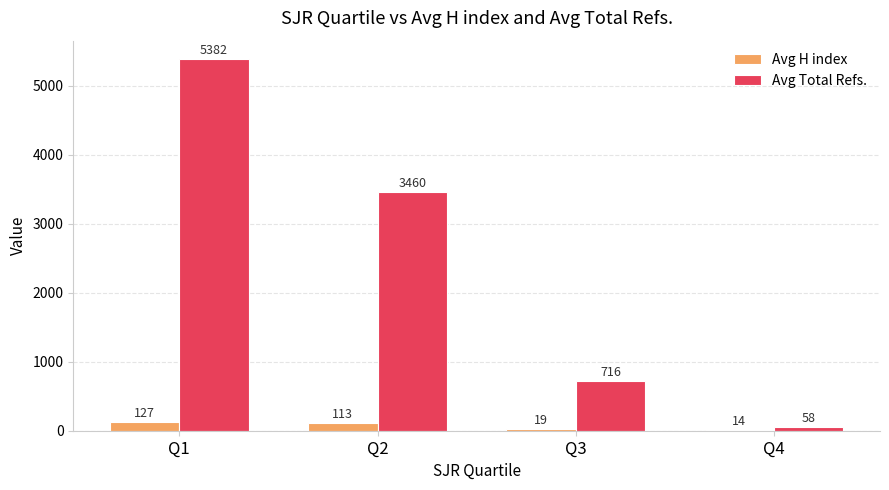

At which category is the sum across all series the highest?

Q1